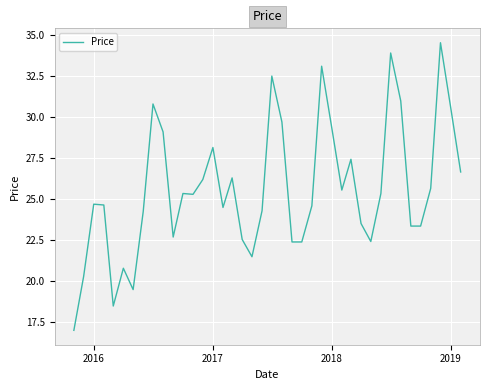

What is the difference between the maximum and minimum values?

17.5